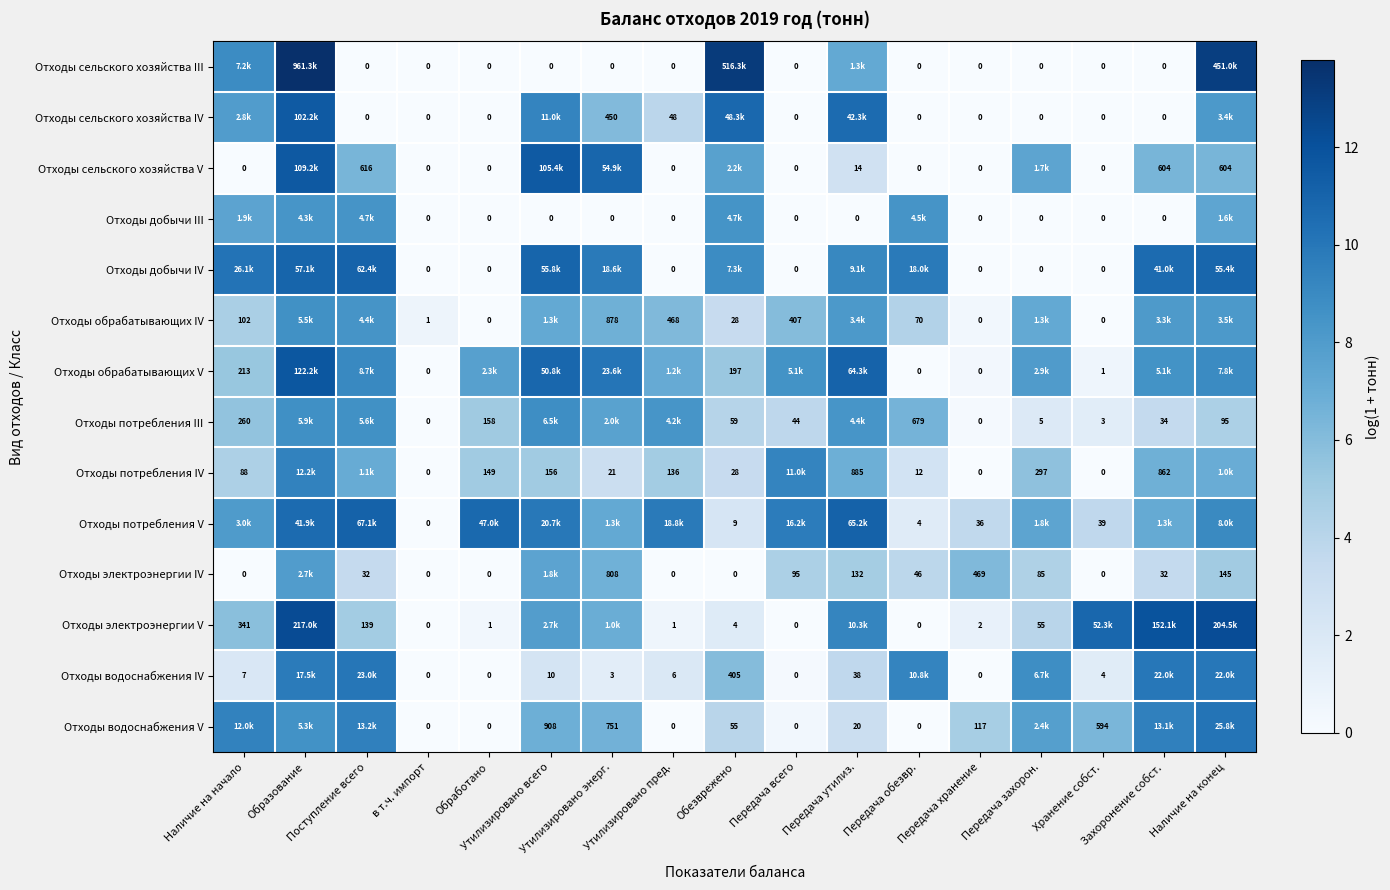

What is the average value of the Отходы сельского хозяйства V series?

4.2